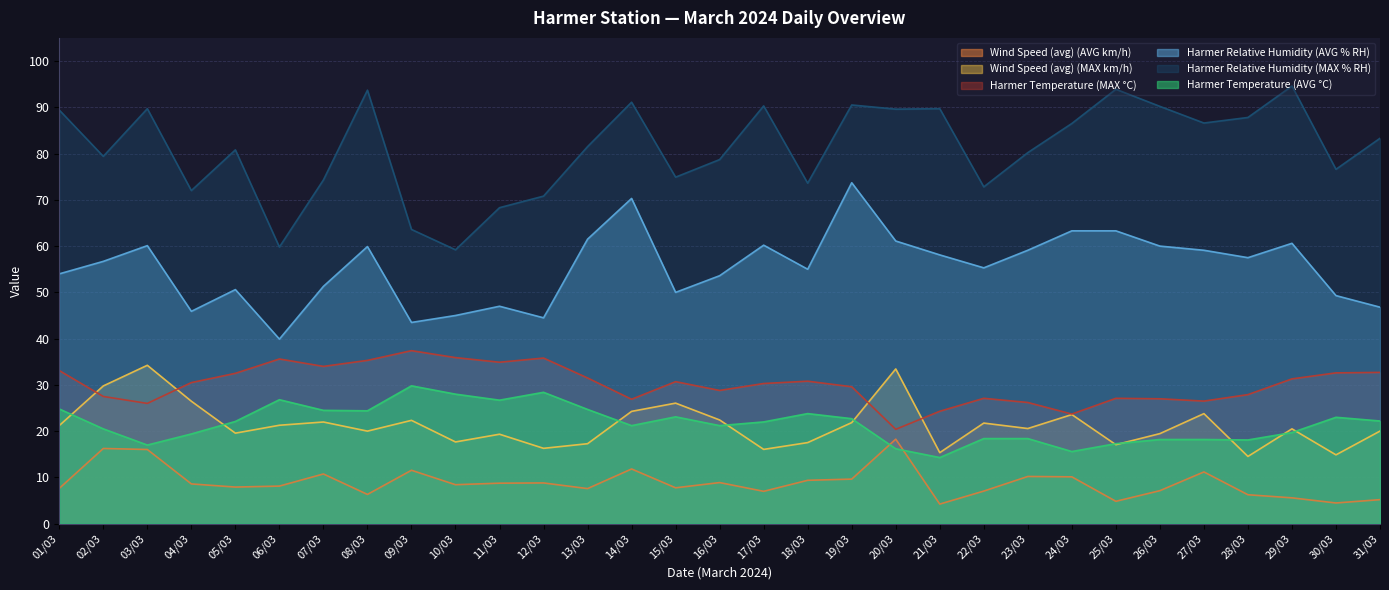

What is the difference between the second highest and minimum values in the Wind Speed (avg) (MAX km/h) series?

18.9